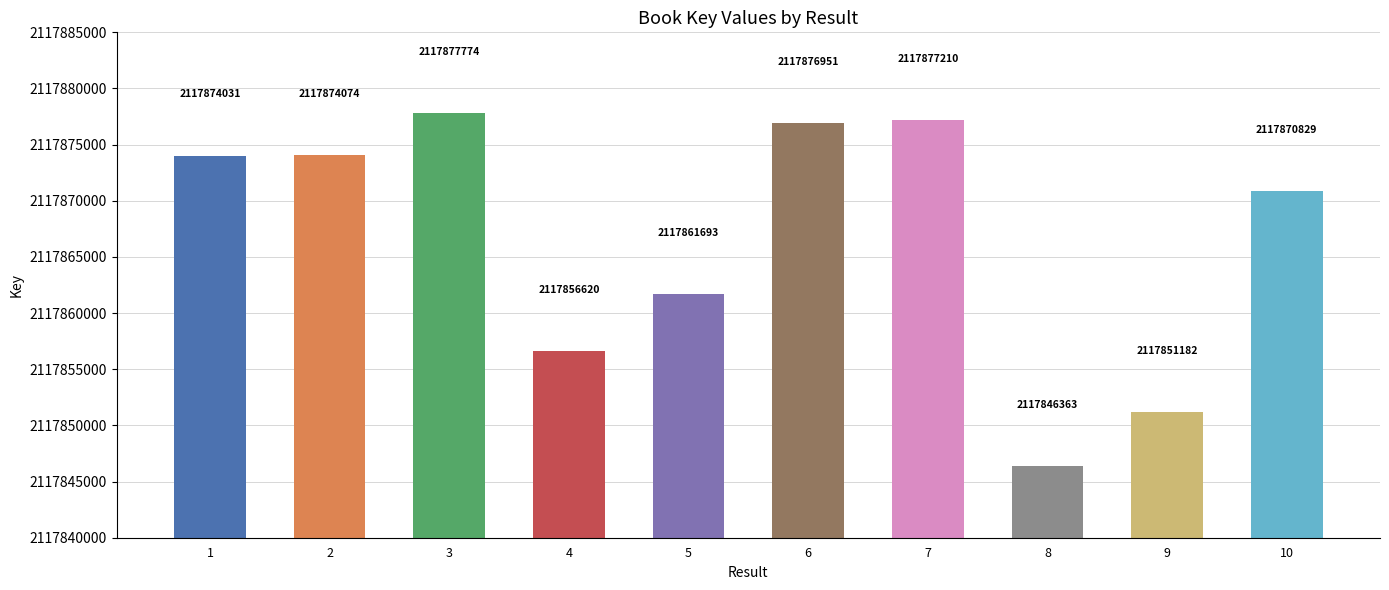

The chart shows a value of 2117876951 at 6. True or false?

True